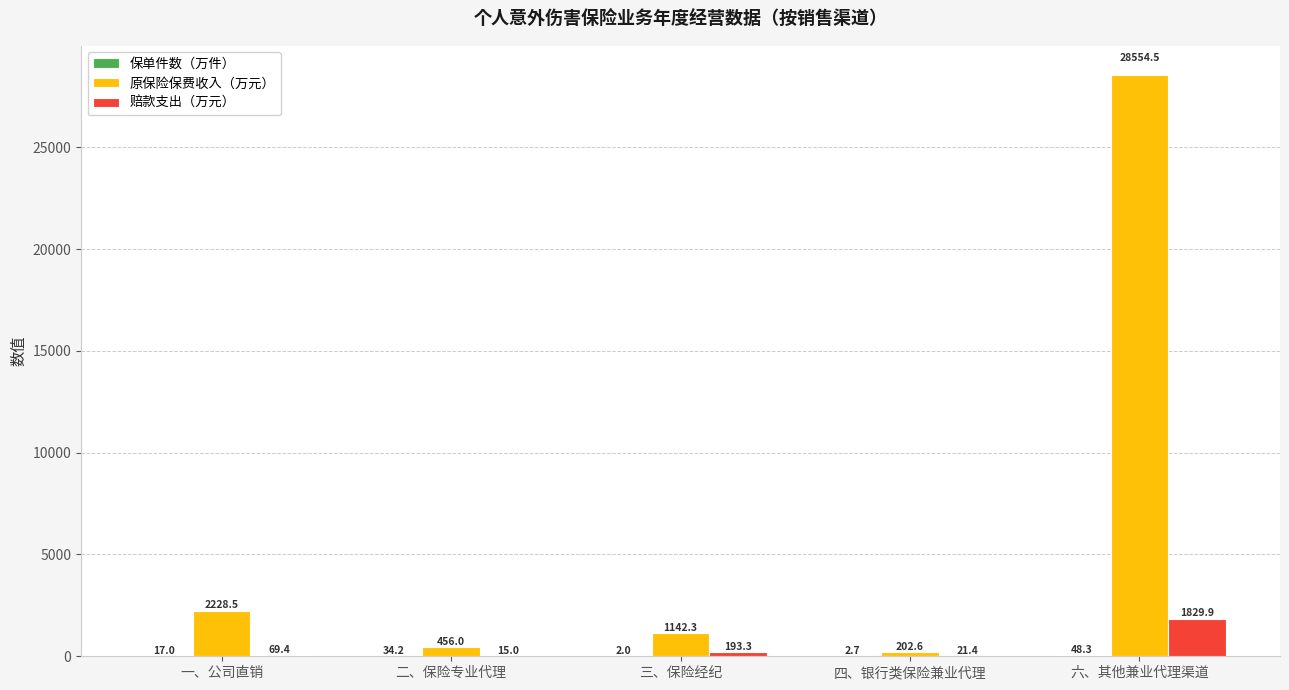

How many groups of bars are there?

5